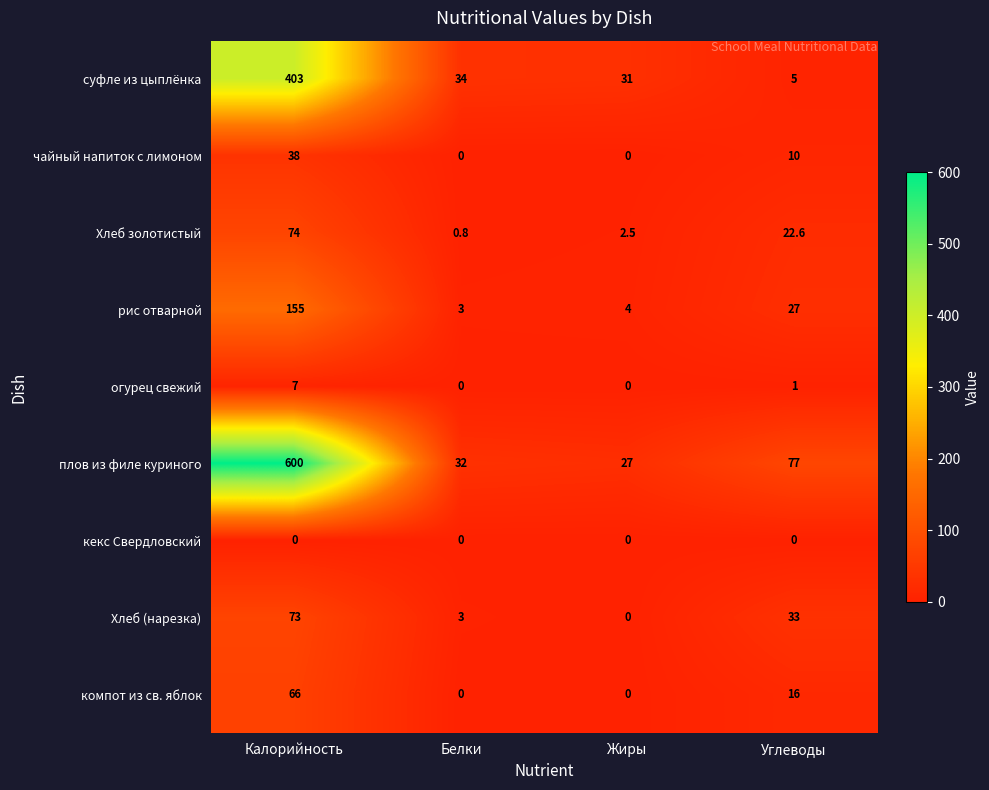

List the series in order of their peak value, highest first.

плов из филе куриного, суфле из цыплёнка, рис отварной, Хлеб золотистый, Хлеб (нарезка), компот из св. яблок, чайный напиток с лимоном, огурец свежий, кекс Свердловский